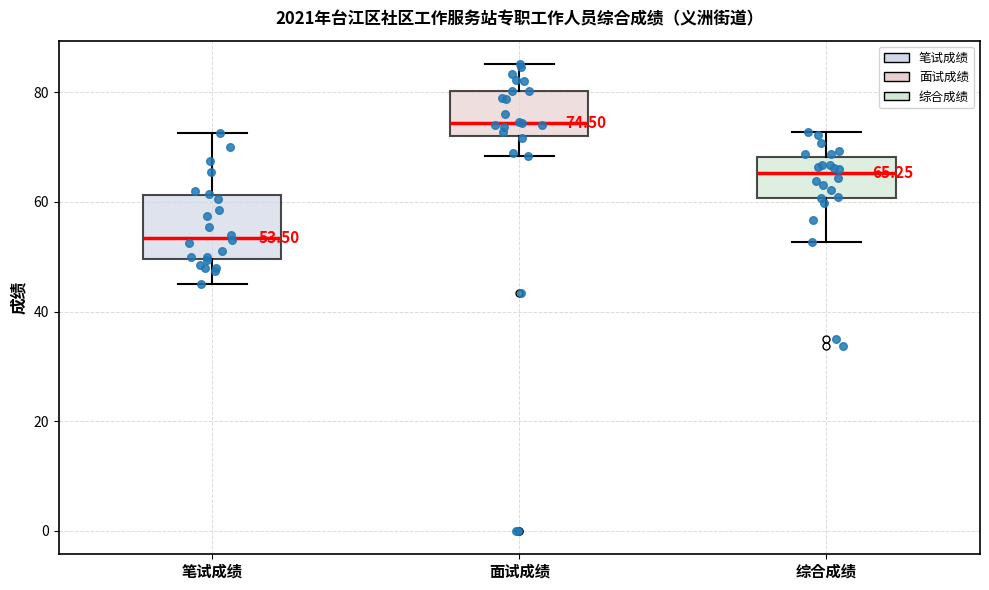

Which box has the highest median line?

面试成绩